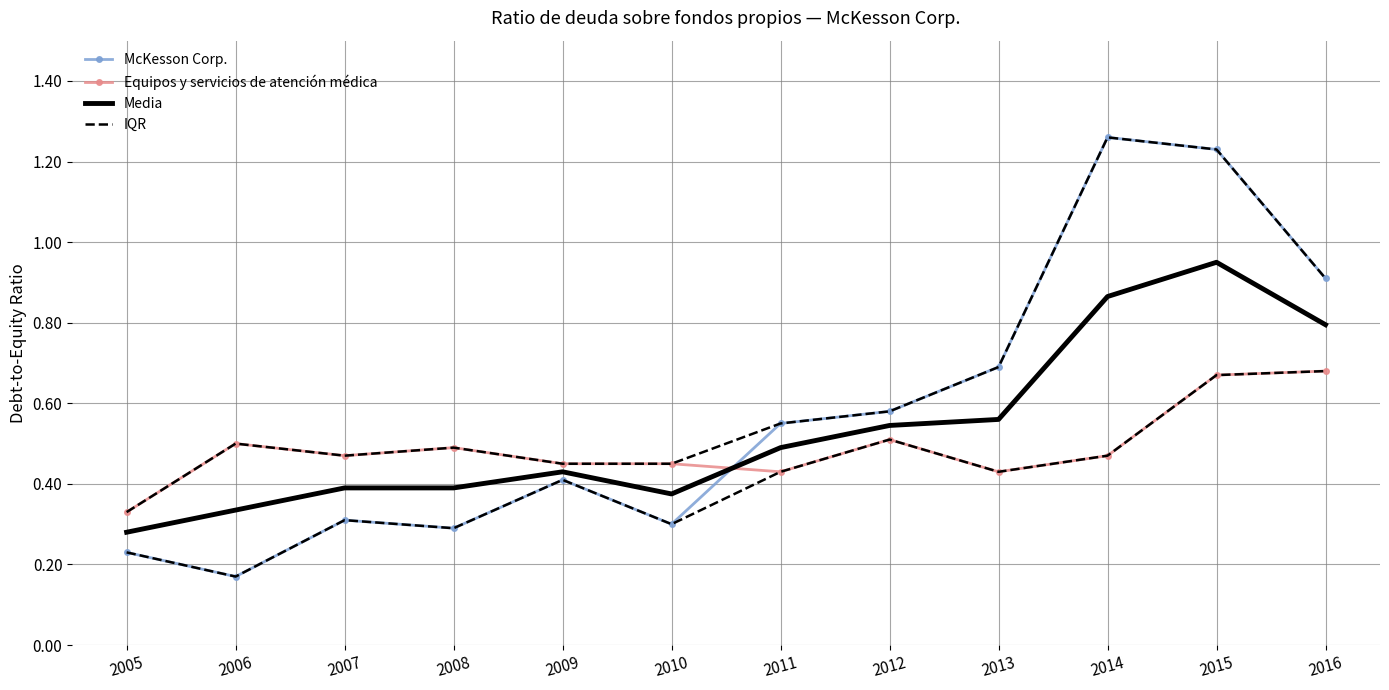

True or false: Equipos y servicios de atención médica and IQR intersect in this chart.

False